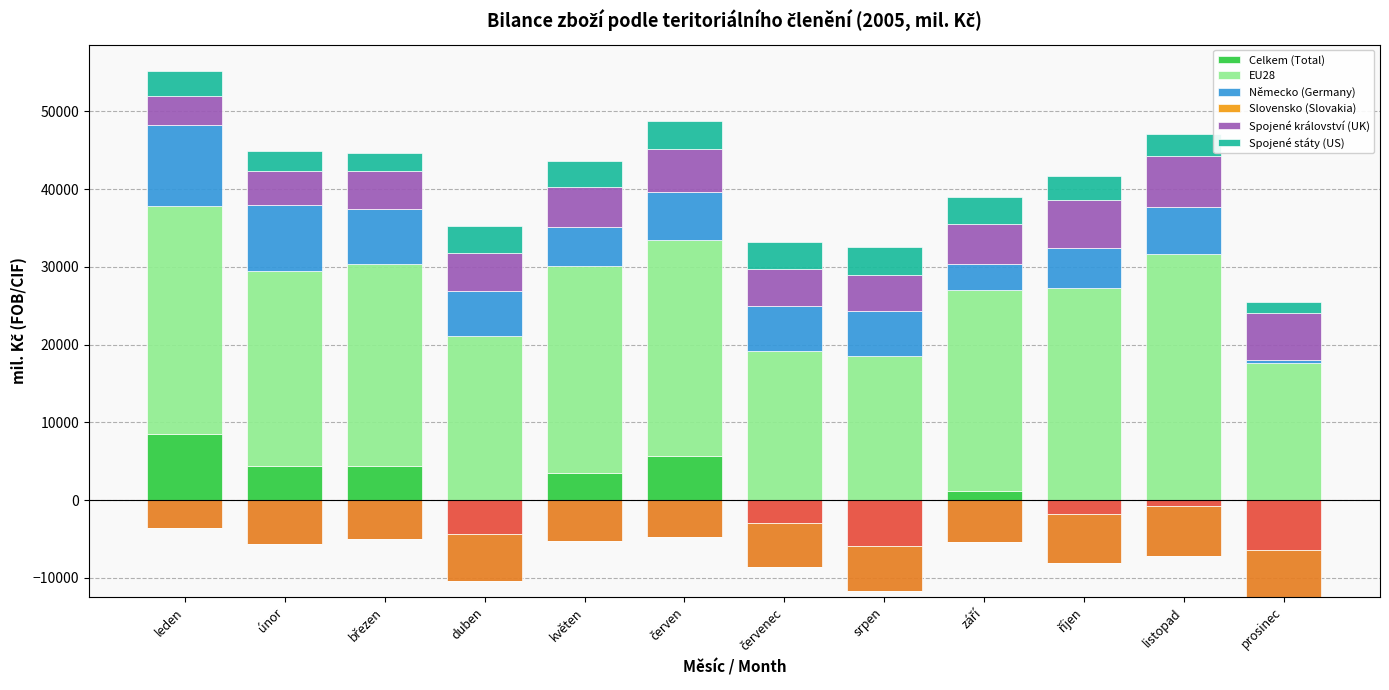

What is the highest value of the Celkem (Total) series?

8448